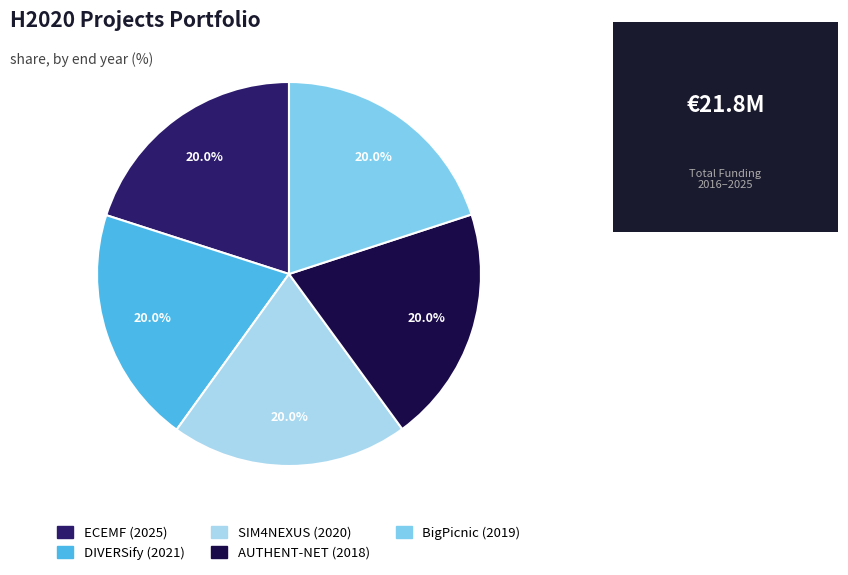

To the nearest percent, what portion does ECEMF (2025) represent?

20%